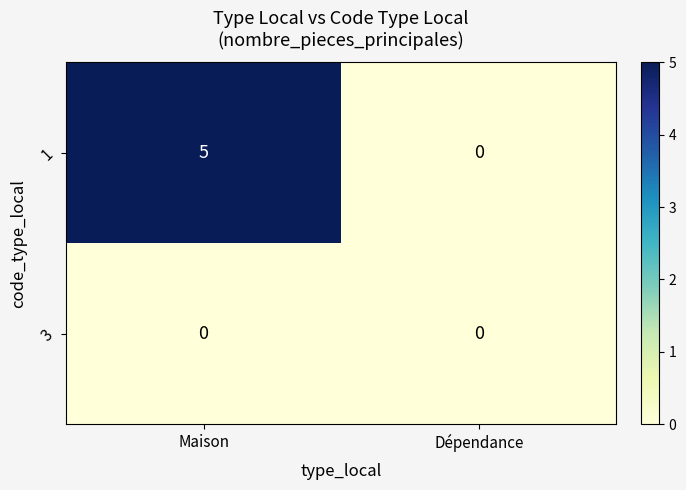

At which category is the sum across all series the highest?

Maison